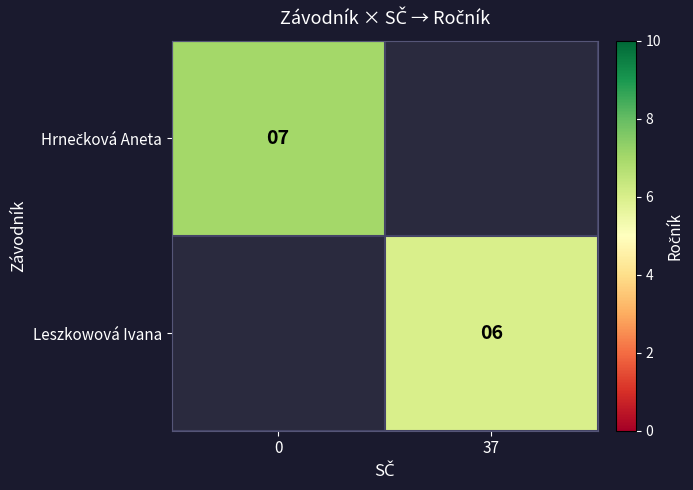

The value of Leszkowová Ivana at 37 is 2. True or false?

False